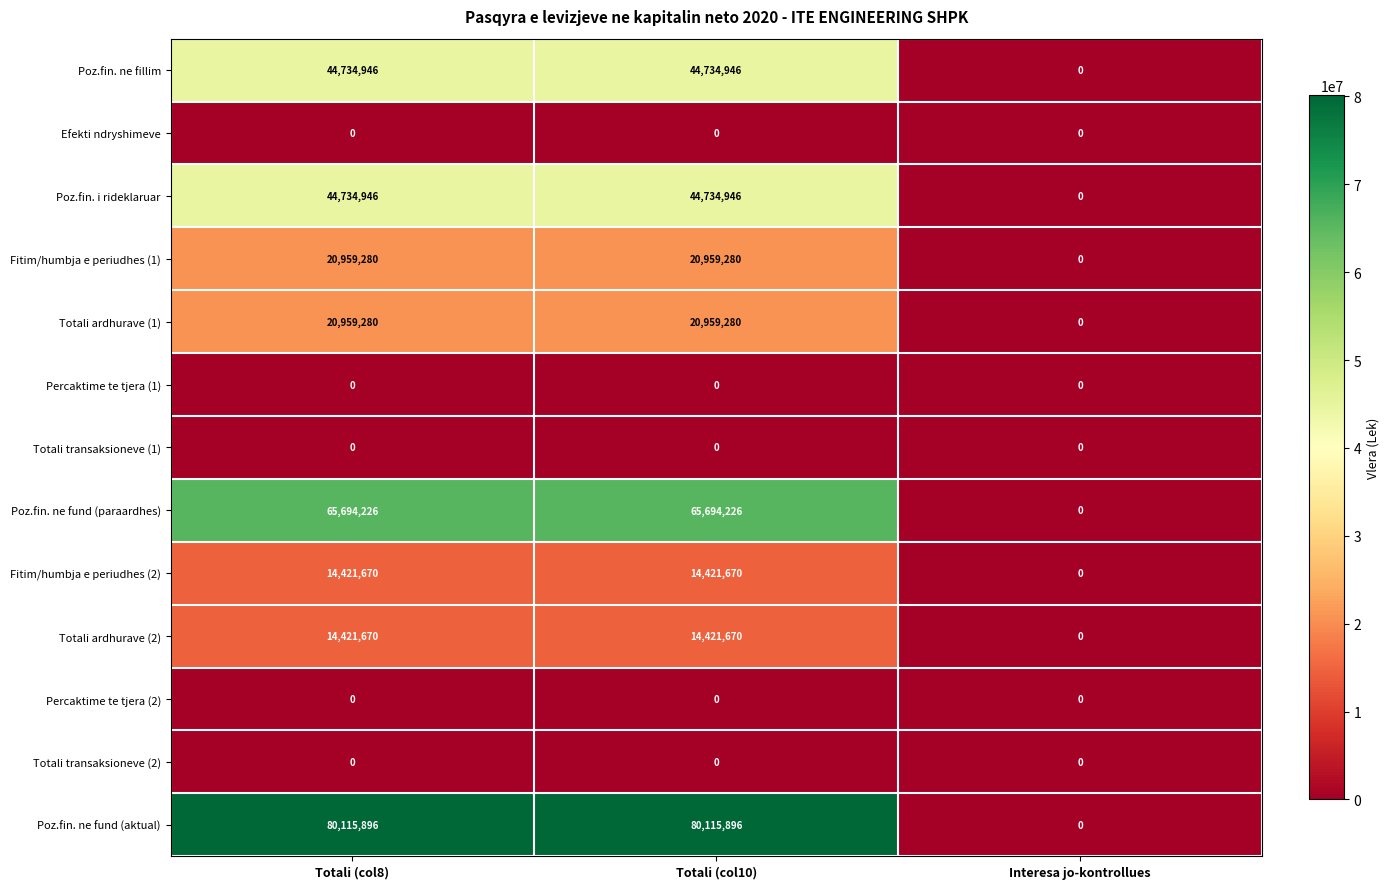

What is the maximum value shown in the chart?

80115896